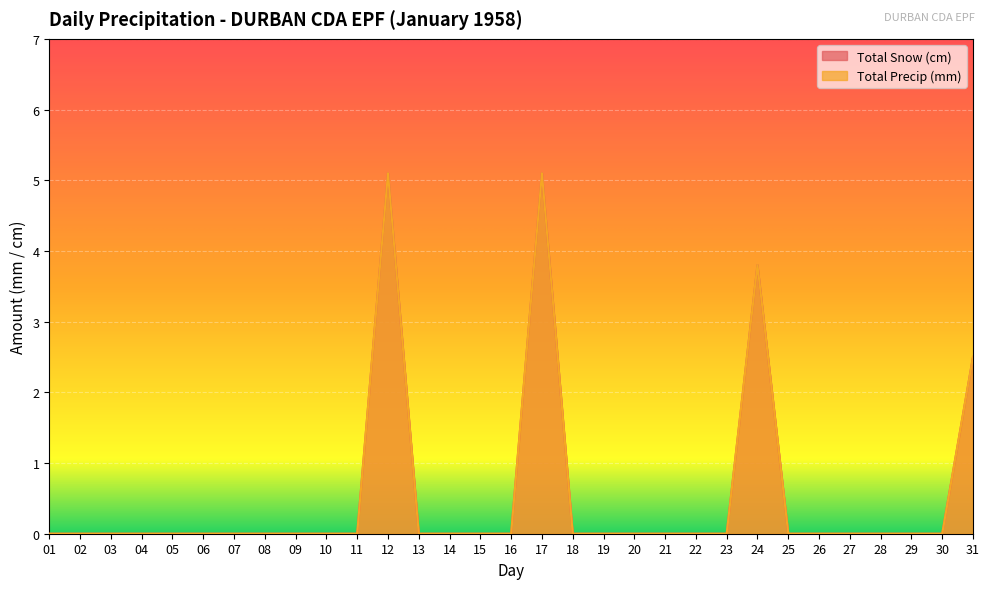

At which label does Total Precip (mm) reach its minimum?

01